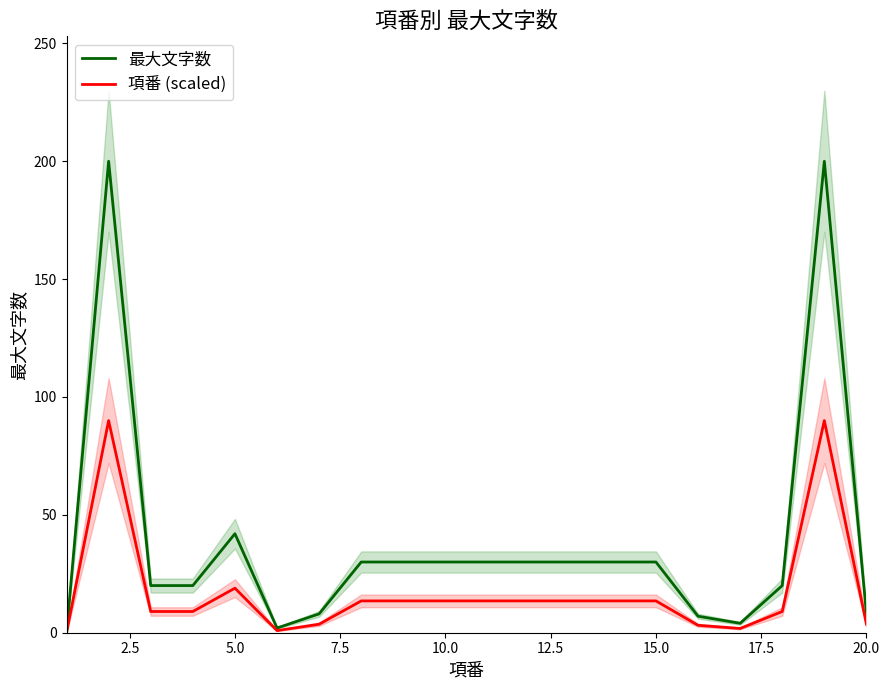

How many lines are shown in the chart?

2